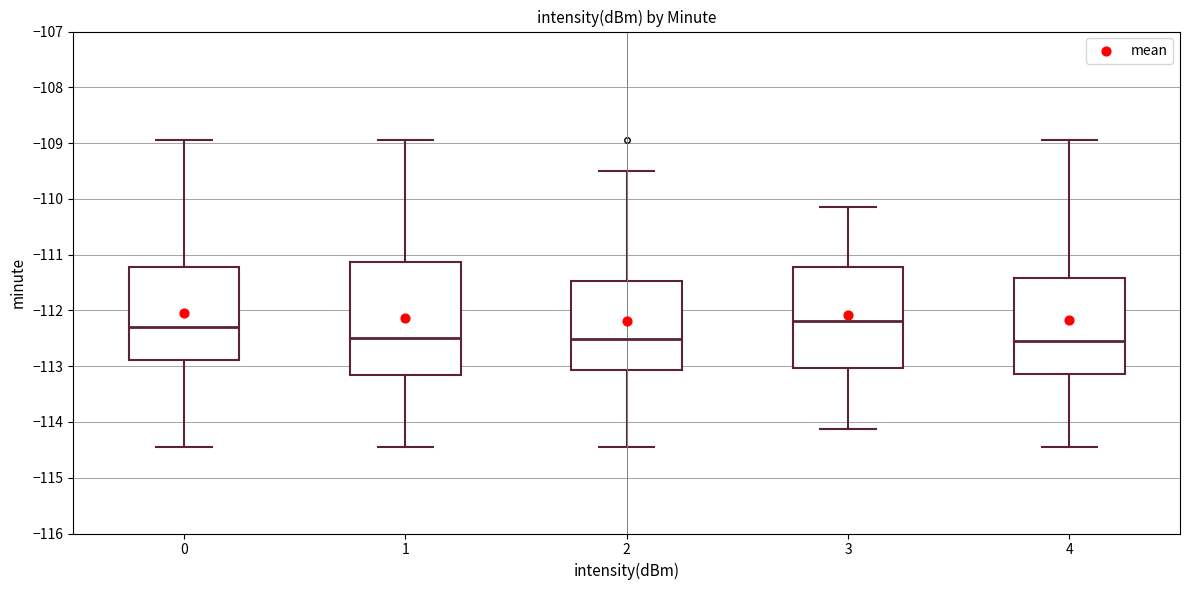

Comparing the boxes themselves (not the whiskers), which one is the tallest?

1